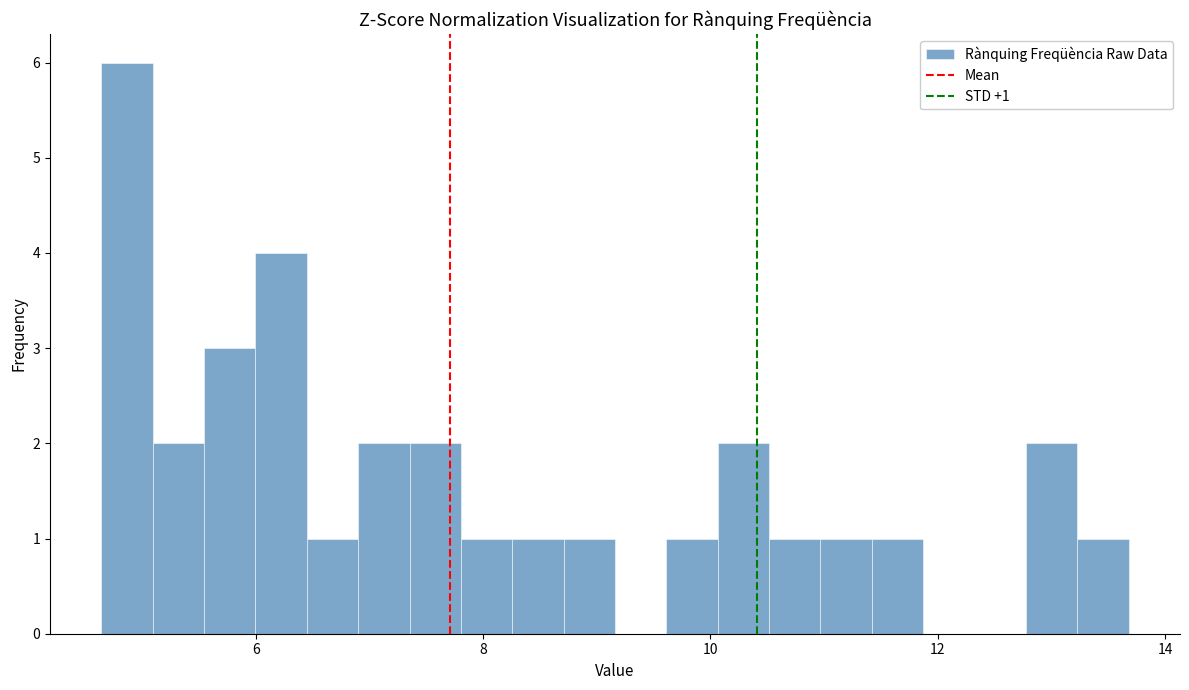

Read against the x-axis, roughly where is the centre of the tallest bar?

4.8